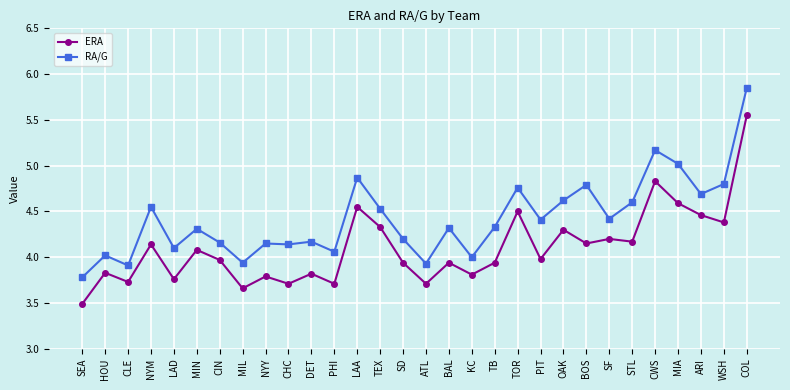

True or false: ERA and RA/G intersect in this chart.

False